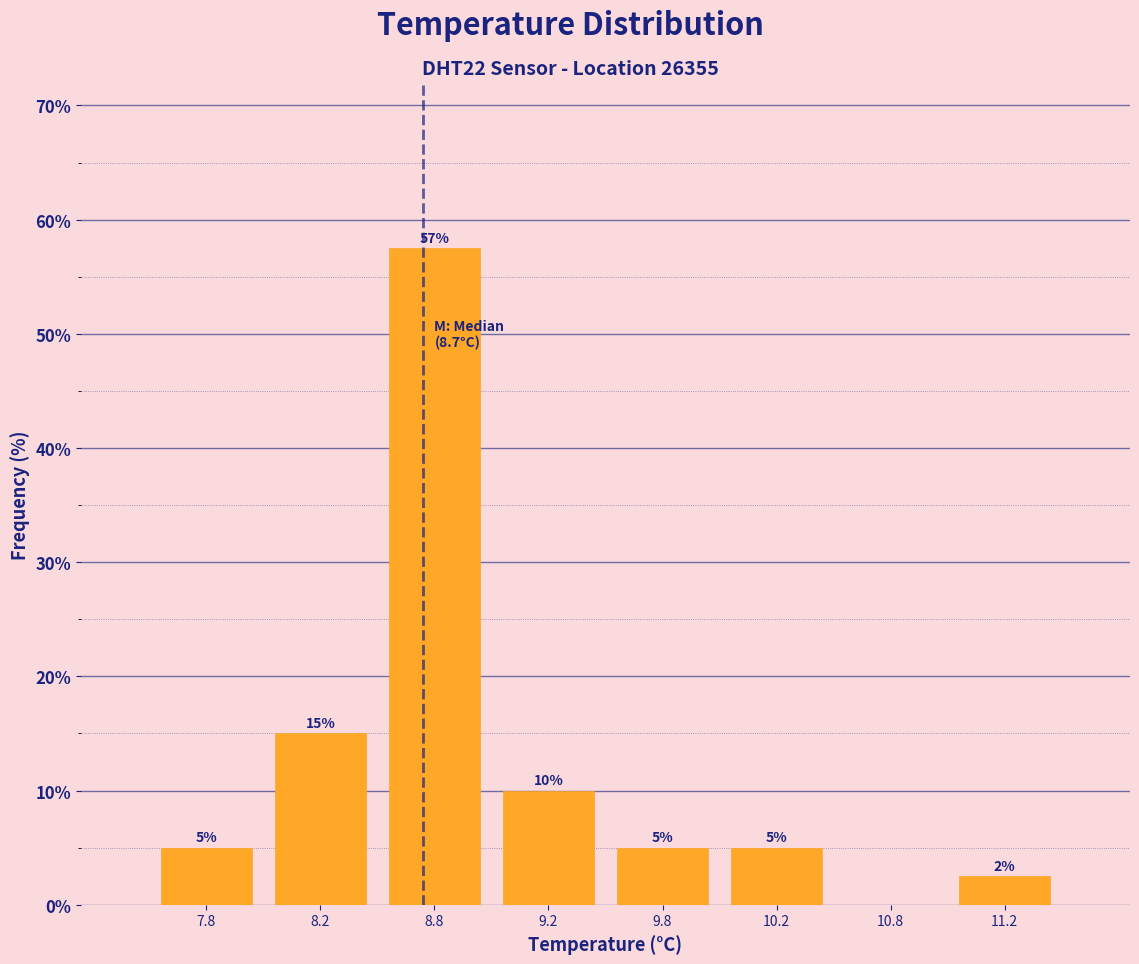

What is the change in value from 9.2 to 10.2?

-5.0